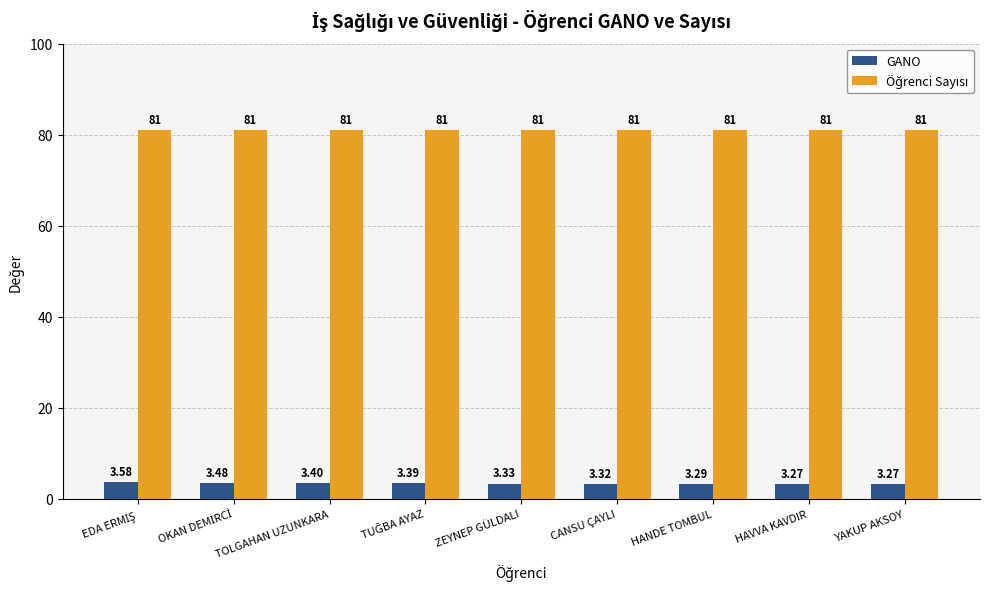

Which series has the widest spread of values?

GANO